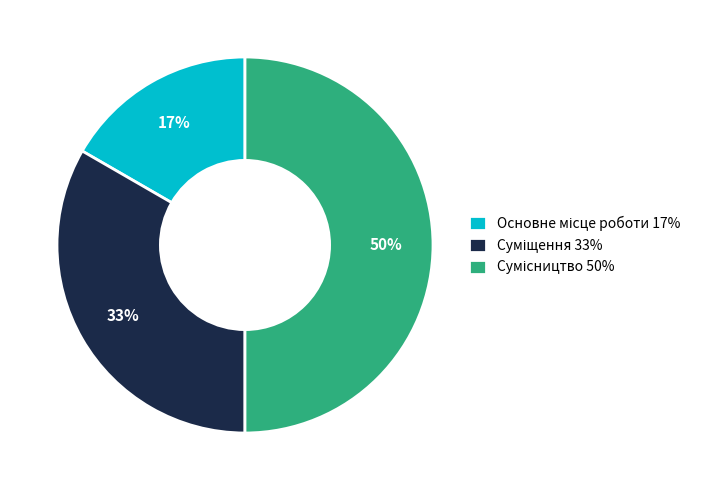

To the nearest percent, what is the average slice percentage?

33%